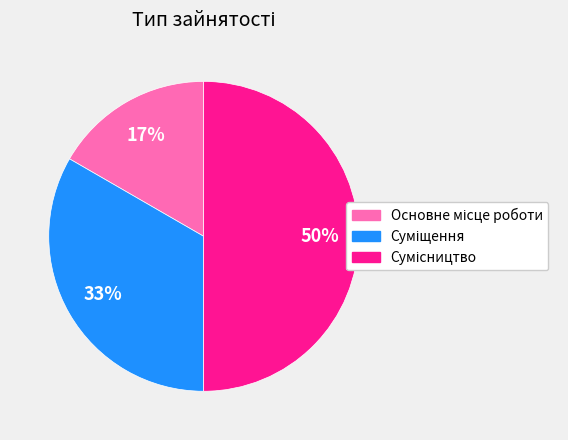

To the nearest percent, what is the average slice percentage?

33%